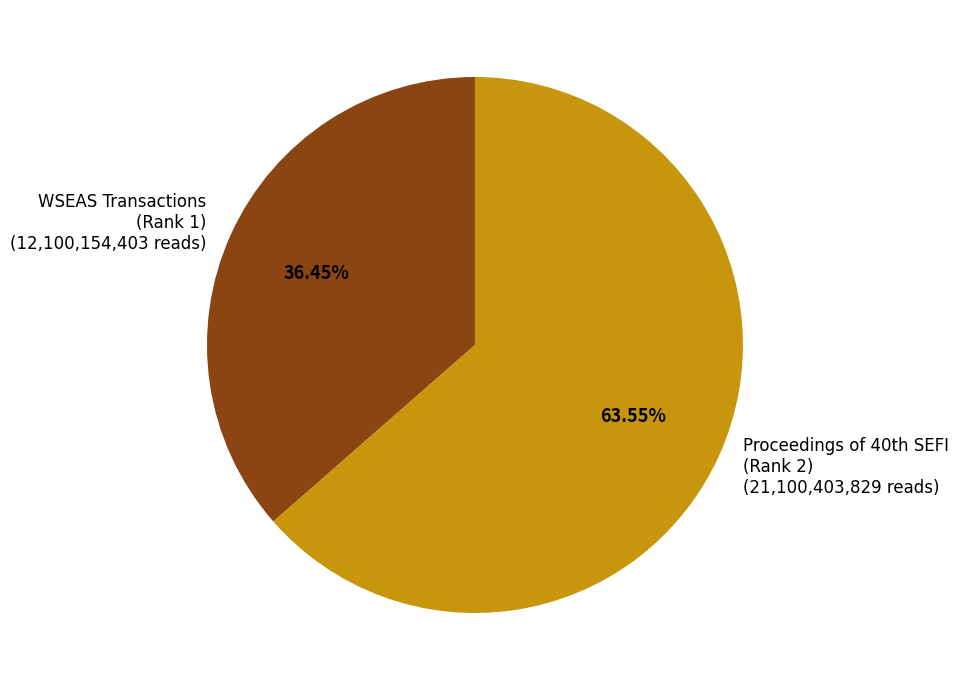

Rank the categories by value from lowest to highest.

WSEAS Transactions (Rank 1) (12,100,154,403 reads), Proceedings of 40th SEFI (Rank 2) (21,100,403,829 reads)